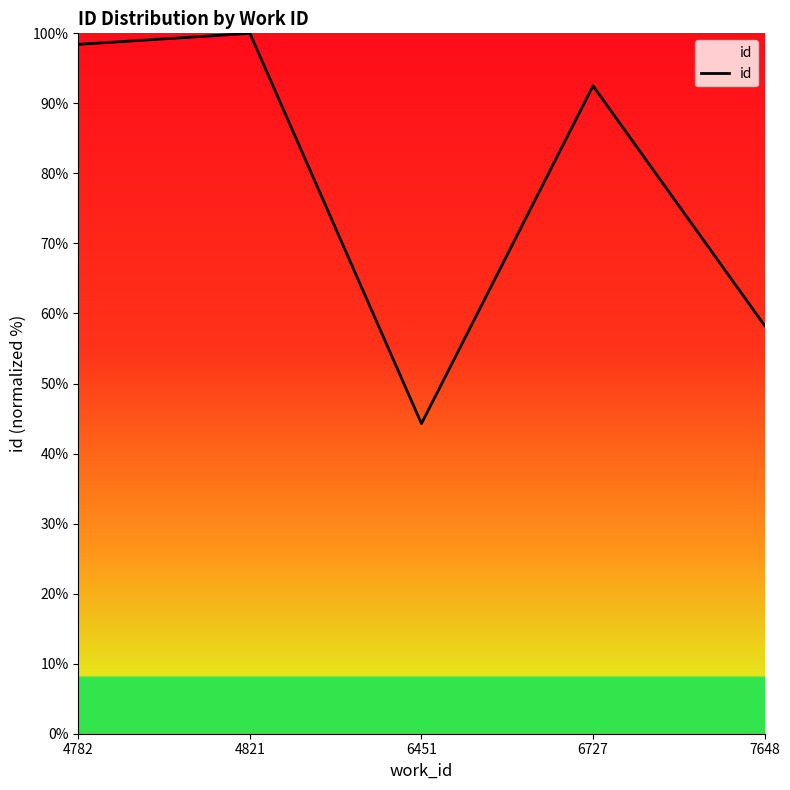

What is the smallest value displayed?

44.3